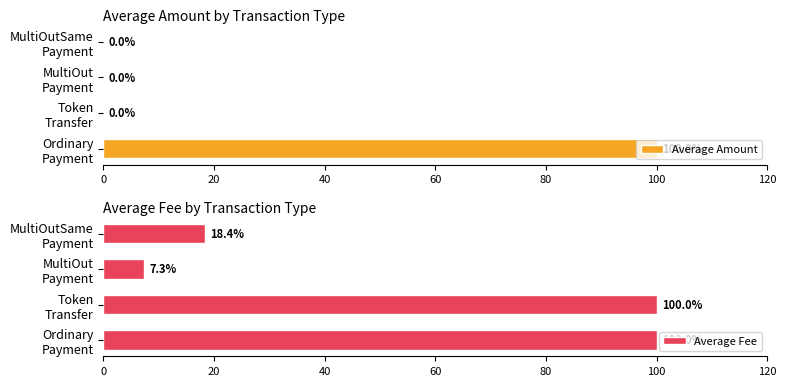

What are all the series names shown in the legend?

Average Amount, Average Fee